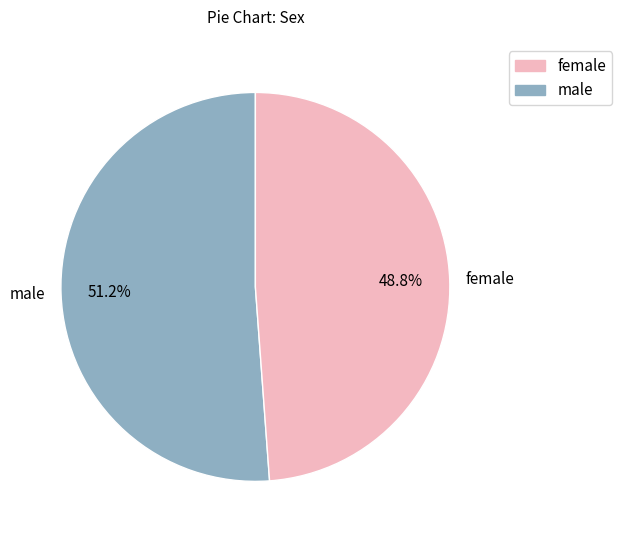

What percentage do male and female together represent?

100.0%